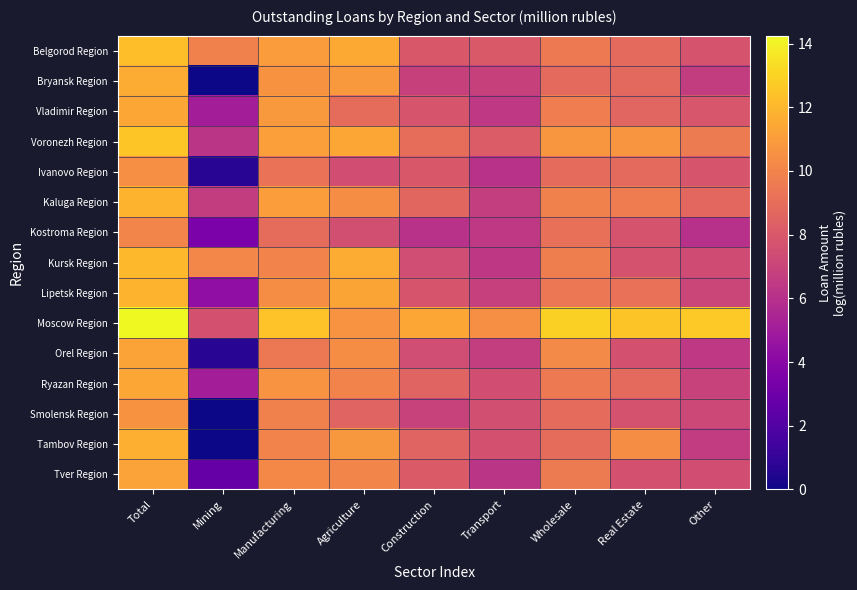

At Wholesale, list the series in order from largest to smallest.

Moscow Region, Voronezh Region, Orel Region, Kaluga Region, Kursk Region, Vladimir Region, Tver Region, Ryazan Region, Belgorod Region, Lipetsk Region, Kostroma Region, Tambov Region, Ivanovo Region, Smolensk Region, Bryansk Region